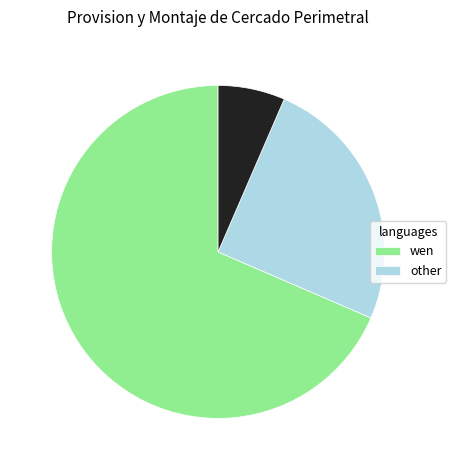

Is there a majority slice in this chart?

Yes